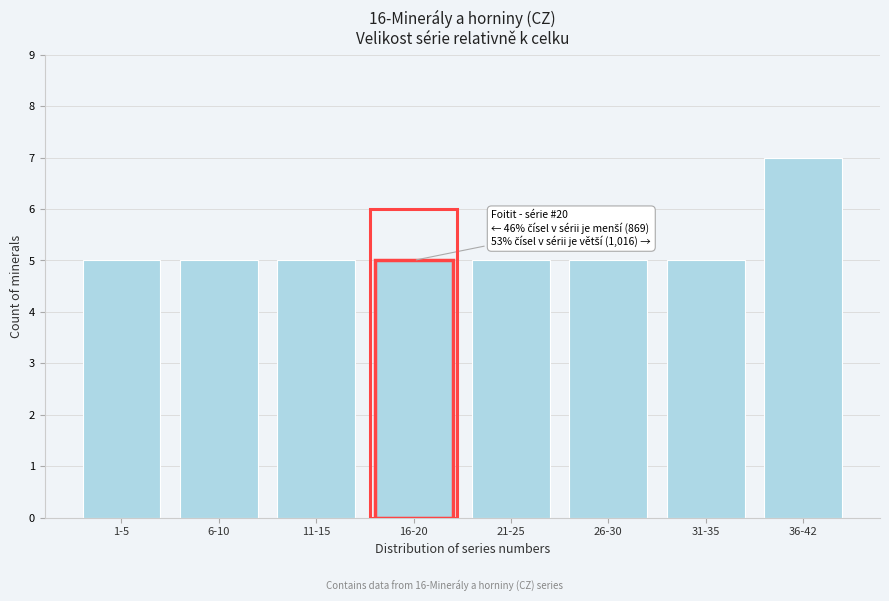

Reading right to left, extract all data points from this chart.

7	5	5	5	5	5	5	5